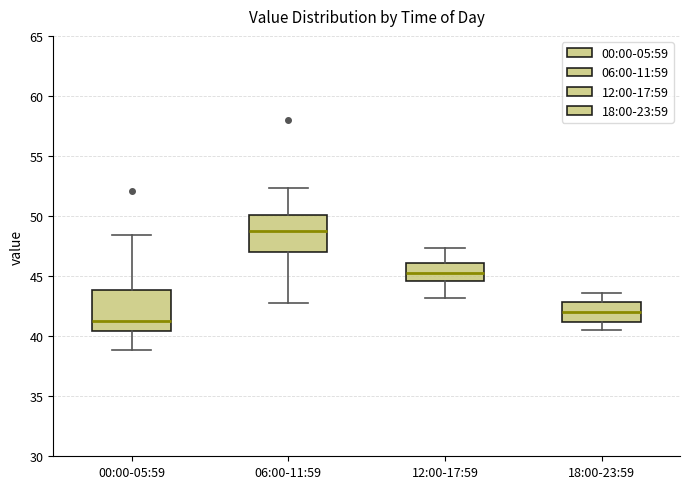

Which box has the lowest median line?

00:00-05:59